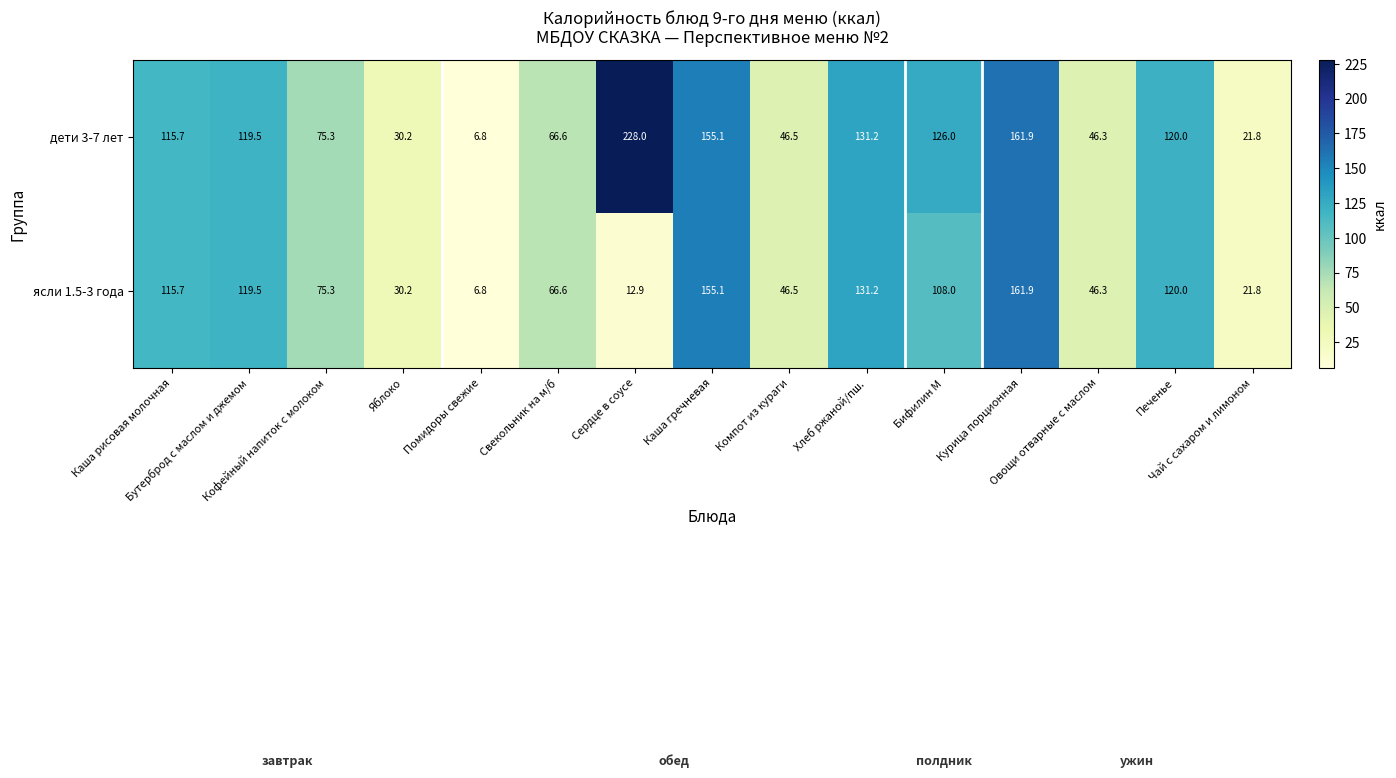

List the series in order of their peak value, highest first.

дети 3-7 лет, ясли 1.5-3 года